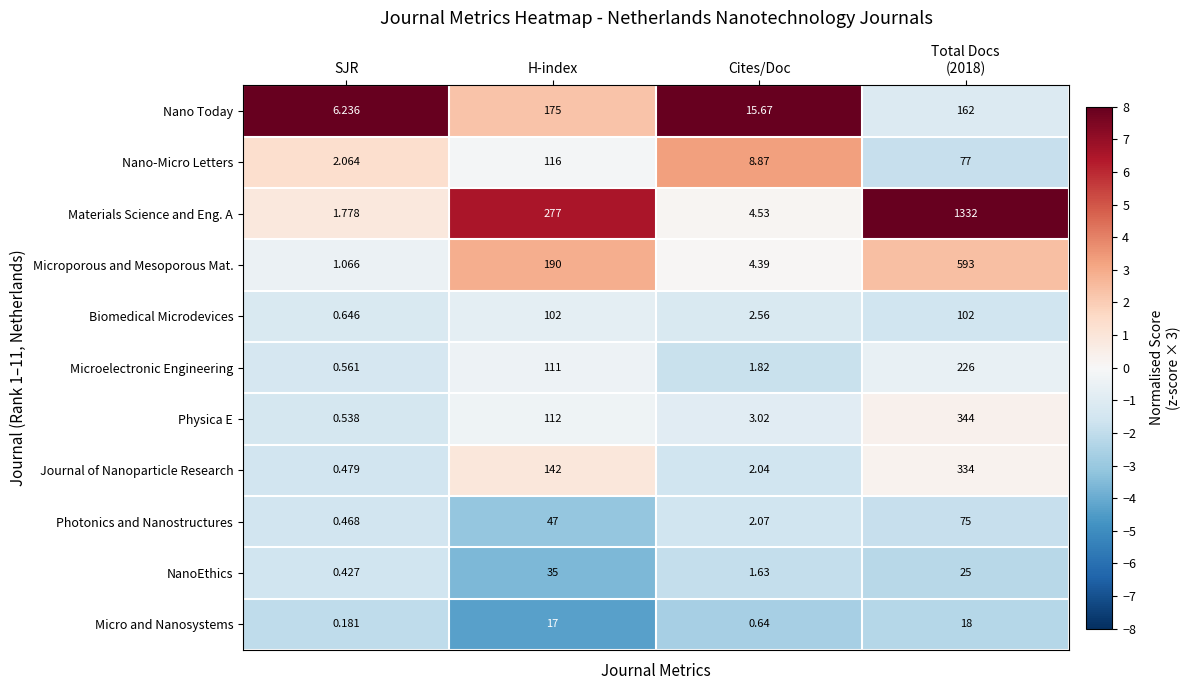

Which category has the lowest value in the Photonics and Nanostructures series?

SJR